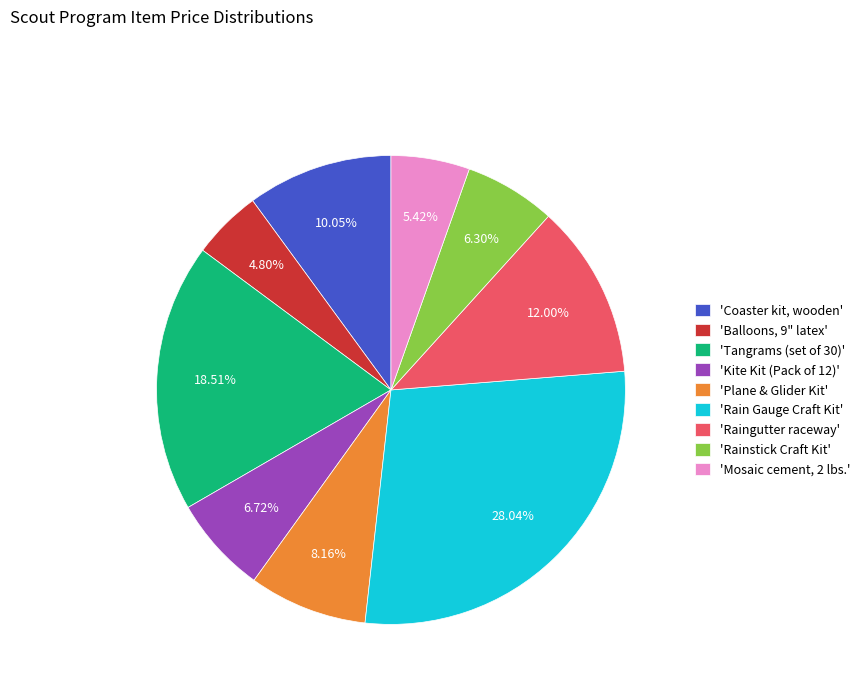

Rank the categories by value from lowest to highest.

'Balloons, 9" latex', 'Mosaic cement, 2 lbs.', 'Rainstick Craft Kit', 'Kite Kit (Pack of 12)', 'Plane & Glider Kit', 'Coaster kit, wooden', 'Raingutter raceway', 'Tangrams (set of 30)', 'Rain Gauge Craft Kit'